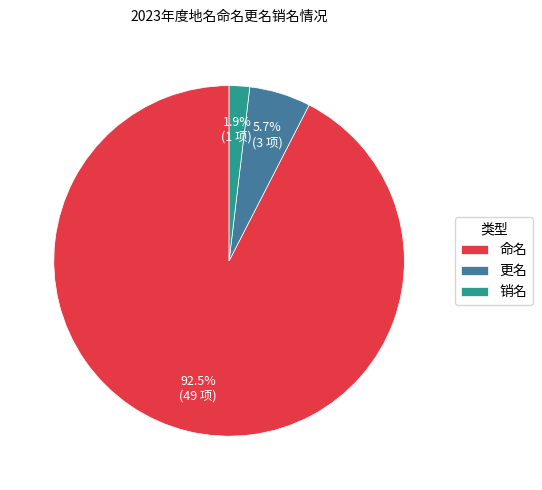

Which category has the biggest portion of the pie?

命名